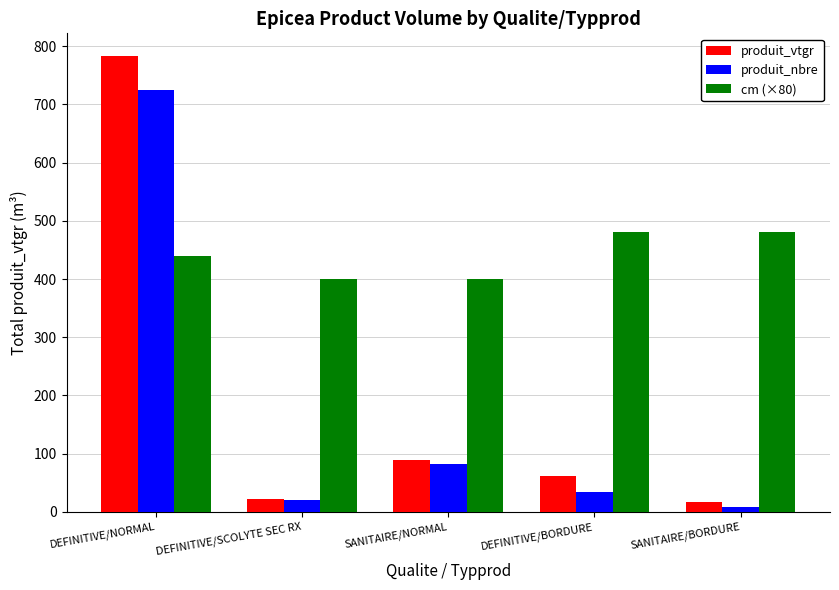

Which series changed the most between SANITAIRE/NORMAL and DEFINITIVE/BORDURE?

cm (×80)